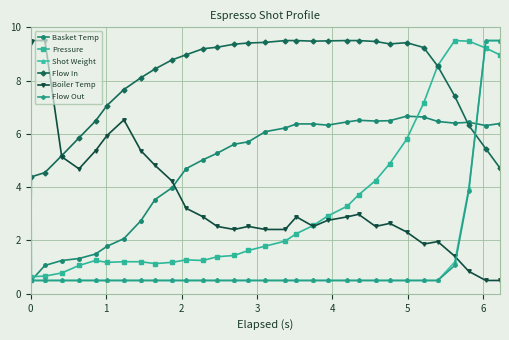

What is the lowest value of the Shot Weight series?

0.5